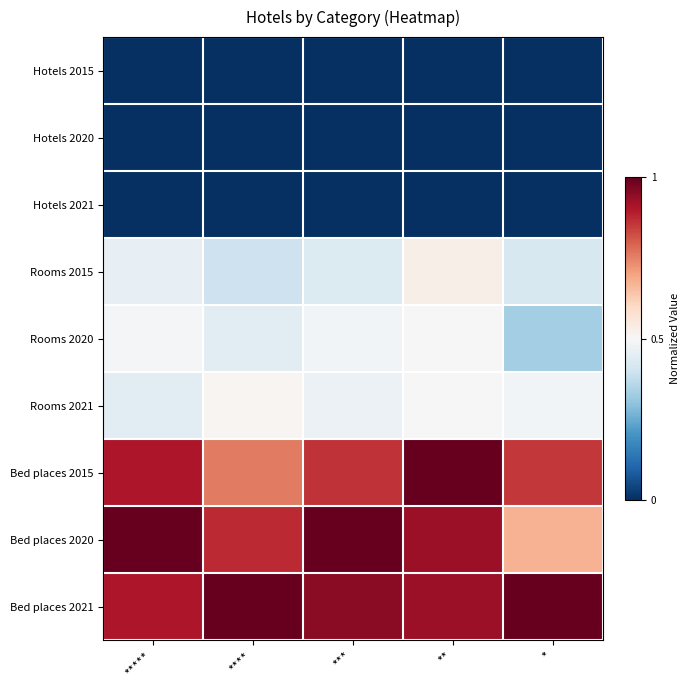

Which series has the largest total across all categories?

Bed places 2021